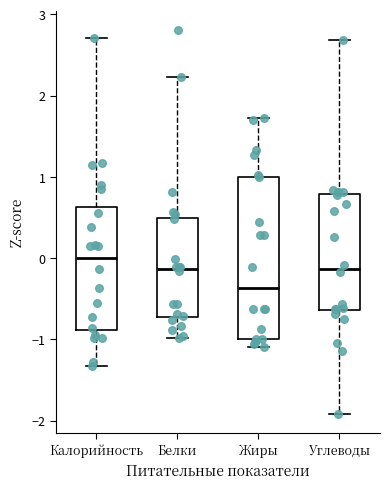

Reading left to right, transcribe this box plot: for each box, give where its median line is, the range the box spans, and where its two whiskers end, as read against the y-axis. The values are not printed on the chart, so give them approximately, as read against the axis.

Калорийность: median 0.0, box -0.9 to 0.6, whiskers -1.3 to 2.7
Белки: median -0.1, box -0.7 to 0.5, whiskers -1.0 to 2.2
Жиры: median -0.4, box -1.0 to 1.0, whiskers -1.1 to 1.7
Углеводы: median -0.1, box -0.6 to 0.8, whiskers -1.9 to 2.7